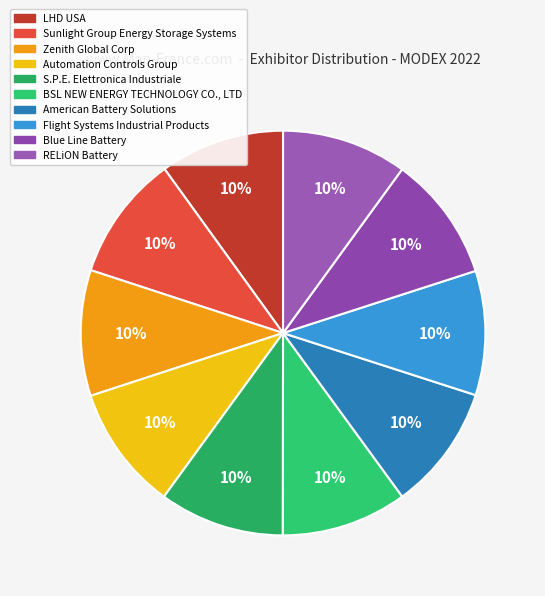

Combined, what portion of the pie is American Battery Solutions and Blue Line Battery?

20.0%